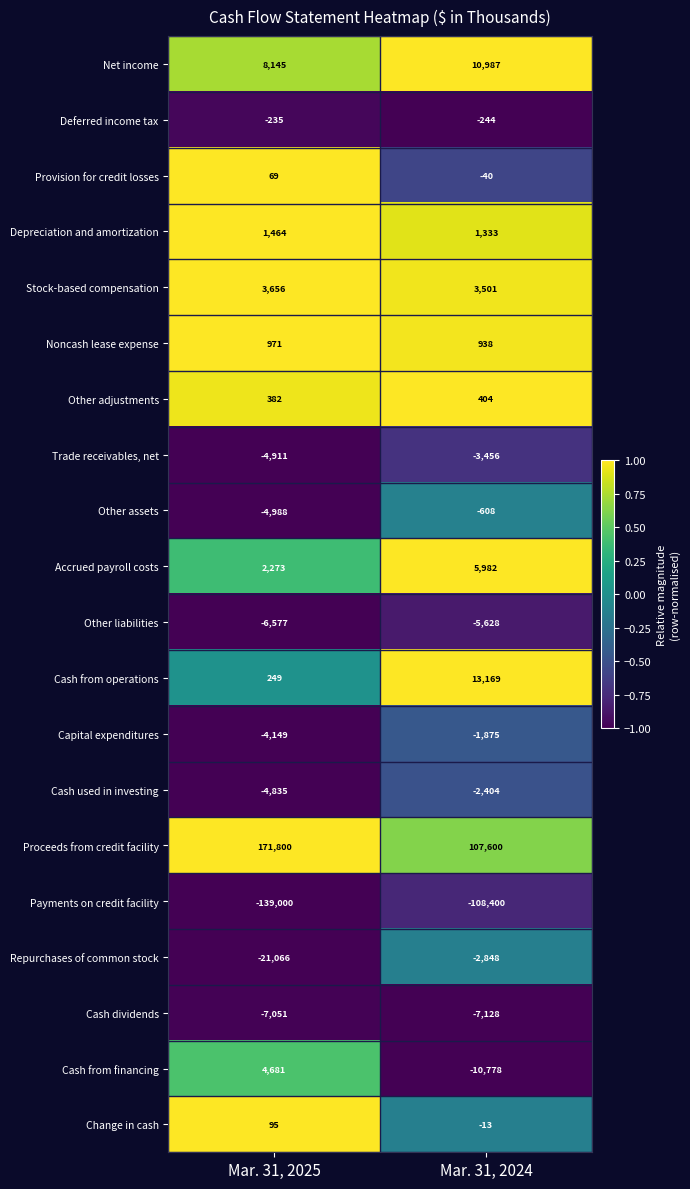

Rank the series by their maximum value, from lowest to highest.

Payments on credit facility, Cash dividends, Other liabilities, Trade receivables, net, Repurchases of common stock, Cash used in investing, Capital expenditures, Other assets, Deferred income tax, Provision for credit losses, Change in cash, Other adjustments, Noncash lease expense, Depreciation and amortization, Stock-based compensation, Cash from financing, Accrued payroll costs, Net income, Cash from operations, Proceeds from credit facility